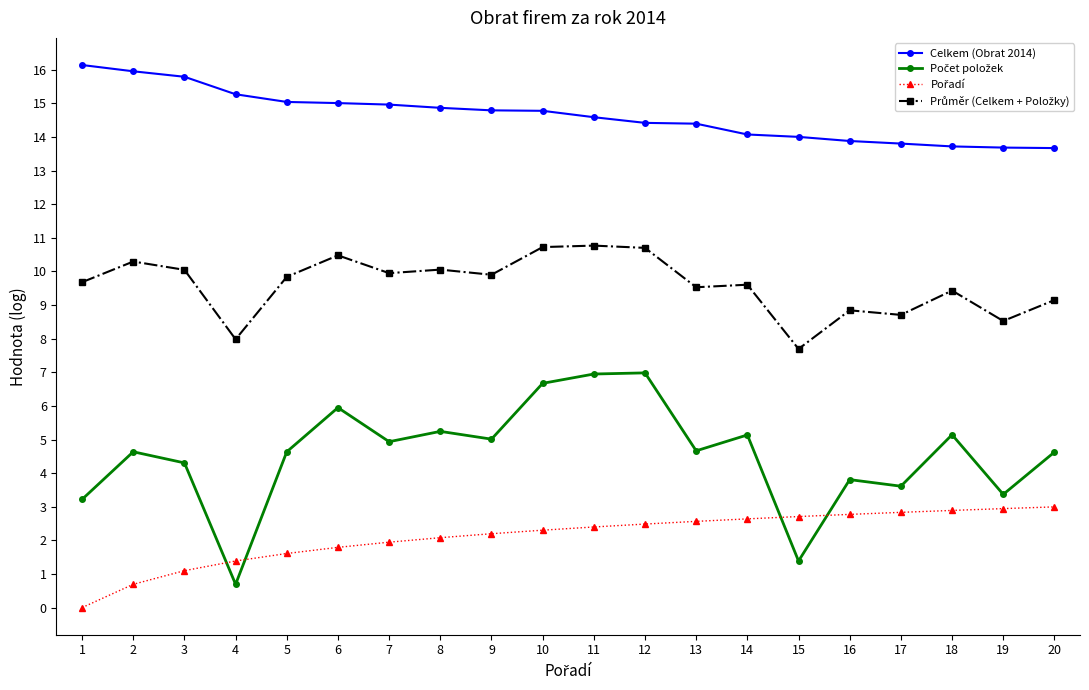

The value of Celkem (Obrat 2014) at 5 is 15.0. True or false?

True